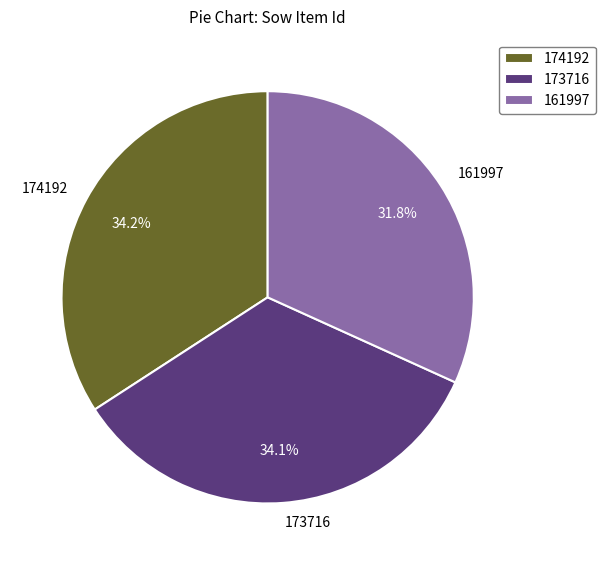

Between 173716 and 161997, which is larger?

173716